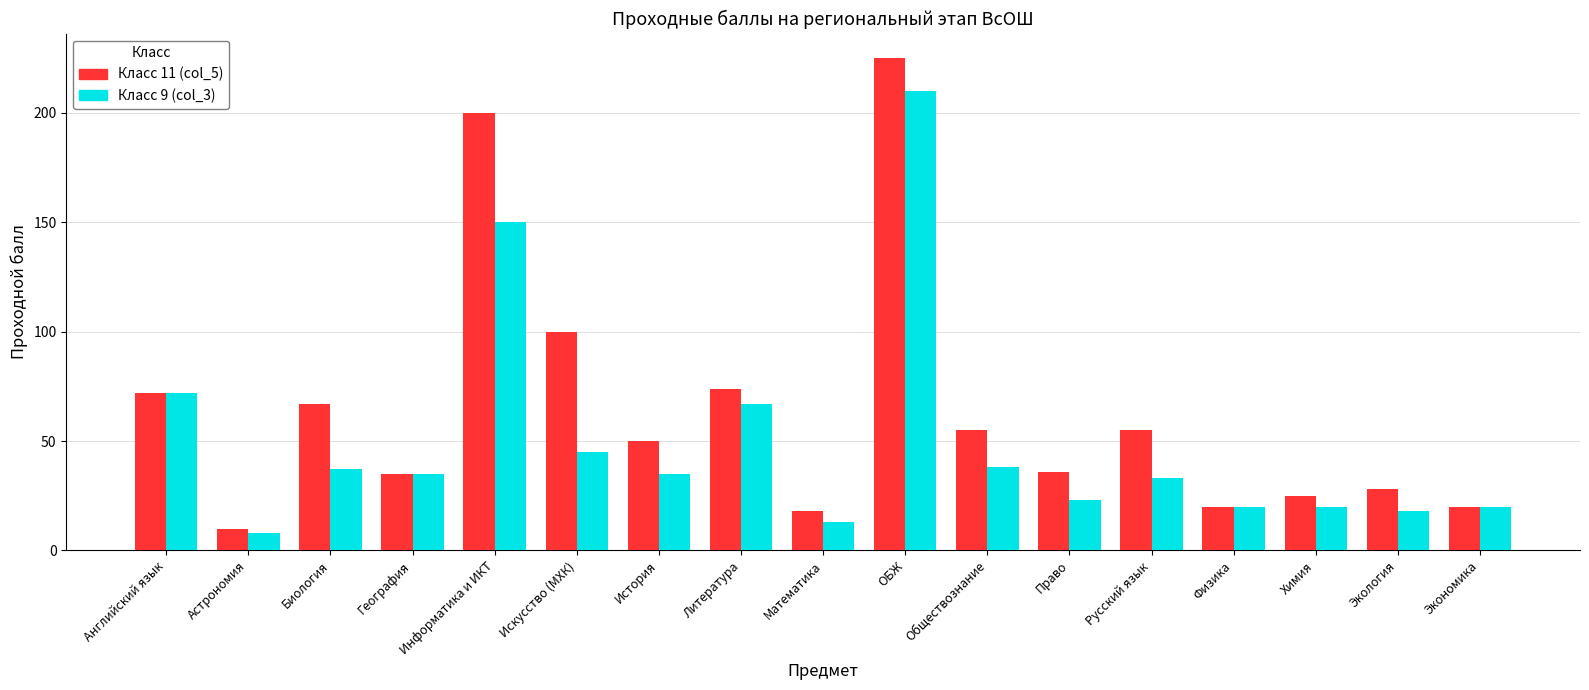

How many bars are there in total?

34